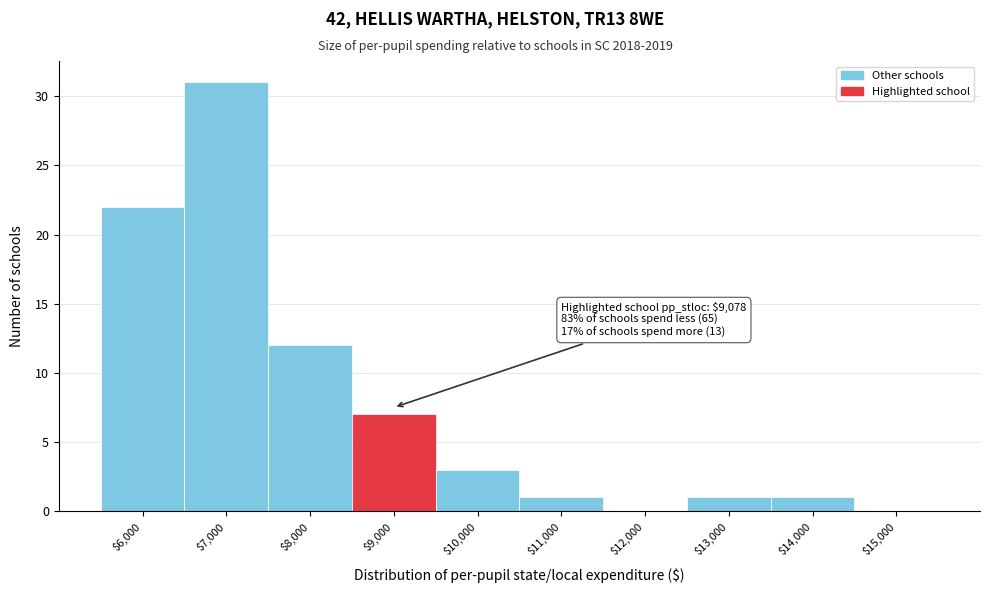

What is the sum of all values?

78